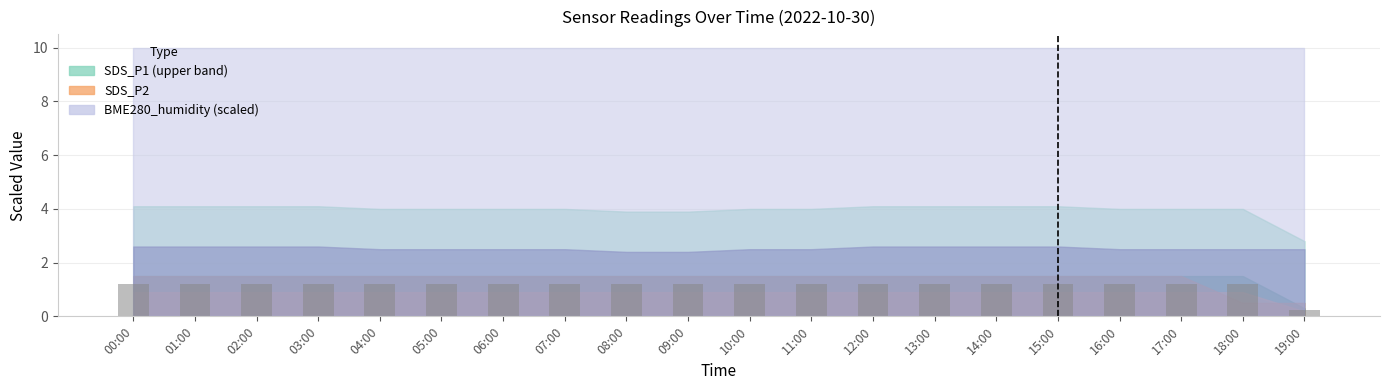

Is it true that the value at 04:00 is 0.6?

False